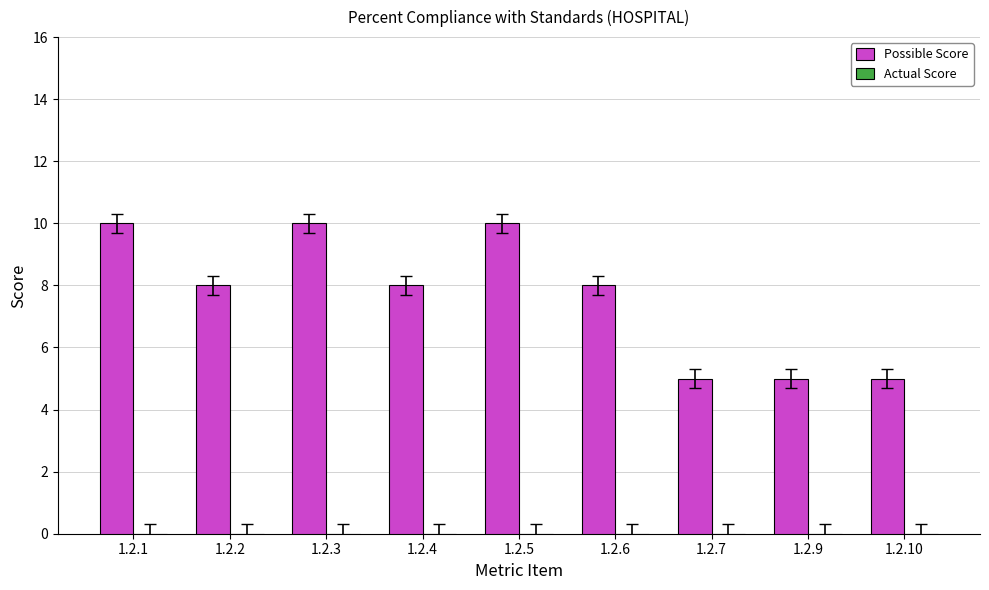

What is the maximum value shown in the chart?

10